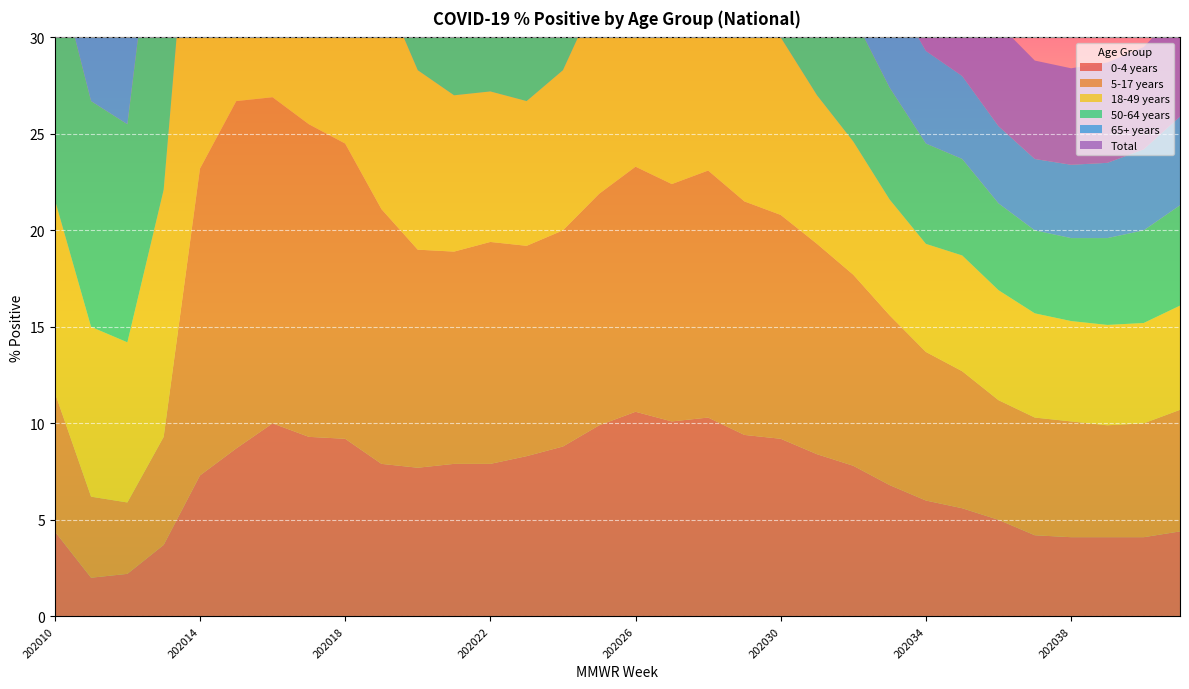

Reading right to left, transcribe all the data shown in this chart.

0-4 years: 202041=4.4	202040=4.1	202039=4.1	202038=4.1	202037=4.2	202036=5.0	202035=5.6	202034=6.0	202033=6.8	202032=7.8	202031=8.4	202030=9.2	202029=9.4	202028=10.3	202027=10.1	202026=10.6	202025=9.9	202024=8.8	202023=8.3	202022=7.9	202021=7.9	202020=7.7	202019=7.9	202018=9.2	202017=9.3	202016=10.0	202015=8.7	202014=7.3	202013=3.7	202012=2.2	202011=2.0	202010=4.4
5-17 years: 202041=6.3	202040=5.9	202039=5.8	202038=6.0	202037=6.1	202036=6.2	202035=7.1	202034=7.7	202033=8.8	202032=9.9	202031=10.9	202030=11.6	202029=12.1	202028=12.8	202027=12.3	202026=12.7	202025=12.0	202024=11.2	202023=10.9	202022=11.5	202021=11.0	202020=11.3	202019=13.2	202018=15.3	202017=16.2	202016=16.9	202015=18.0	202014=15.9	202013=5.6	202012=3.7	202011=4.2	202010=7.2
18-49 years: 202041=5.4	202040=5.2	202039=5.2	202038=5.2	202037=5.4	202036=5.7	202035=6.0	202034=5.6	202033=6.0	202032=6.9	202031=7.7	202030=9.2	202029=10.0	202028=11.2	202027=11.4	202026=11.9	202025=10.5	202024=8.3	202023=7.5	202022=7.8	202021=8.1	202020=9.3	202019=11.6	202018=14.2	202017=16.7	202016=19.5	202015=21.0	202014=21.1	202013=12.8	202012=8.3	202011=8.8	202010=10.0
50-64 years: 202041=5.2	202040=4.8	202039=4.5	202038=4.3	202037=4.3	202036=4.5	202035=5.0	202034=5.2	202033=5.8	202032=6.5	202031=7.2	202030=8.2	202029=8.4	202028=8.9	202027=8.8	202026=8.0	202025=6.6	202024=5.6	202023=5.5	202022=5.9	202021=6.1	202020=7.1	202019=9.4	202018=12.7	202017=16.2	202016=20.6	202015=24.6	202014=26.3	202013=18.7	202012=11.3	202011=11.7	202010=12.5
65+ years: 202041=4.6	202040=4.2	202039=3.9	202038=3.8	202037=3.7	202036=4.0	202035=4.3	202034=4.8	202033=5.2	202032=5.8	202031=6.2	202030=6.8	202029=6.7	202028=6.7	202027=6.1	202026=5.4	202025=4.4	202024=4.1	202023=4.3	202022=4.8	202021=5.3	202020=6.4	202019=8.9	202018=12.5	202017=16.3	202016=21.7	202015=26.1	202014=26.8	202013=21.5	202012=12.8	202011=11.9	202010=15.4
Total: 202041=5.6	202040=5.3	202039=5.2	202038=5.0	202037=5.1	202036=5.3	202035=5.6	202034=5.4	202033=6.0	202032=6.7	202031=7.4	202030=8.4	202029=8.9	202028=9.8	202027=9.8	202026=9.7	202025=8.3	202024=6.6	202023=6.2	202022=6.5	202021=6.9	202020=7.8	202019=10.0	202018=12.8	202017=15.7	202016=19.0	202015=21.7	202014=22.1	202013=13.1	202012=9.0	202011=9.5	202010=11.8